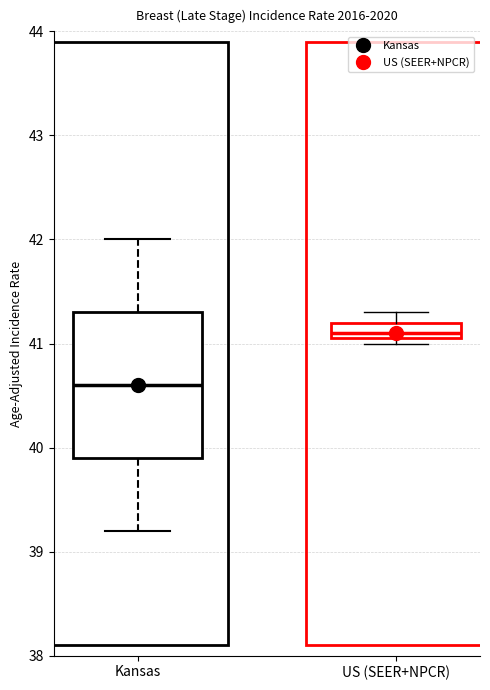

Where does the lower whisker of the box for Kansas end on the y-axis? The values are not printed on the chart, so give them approximately, as read against the axis.

39.2